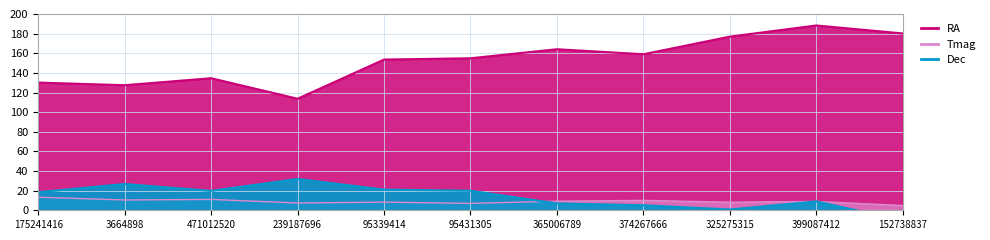

Reading left to right, extract all data points from this chart.

RA: 130.1	127.4	134.6	113.7	153.6	154.9	164.1	159.0	176.9	188.3	180.2
Tmag: 13.3	10.5	11.1	7.4	8.3	7.0	9.3	10.1	8.2	9.0	4.9
Dec: 18.4	26.8	19.8	31.9	21.1	19.9	7.0	5.1	0.8	9.0	-10.4